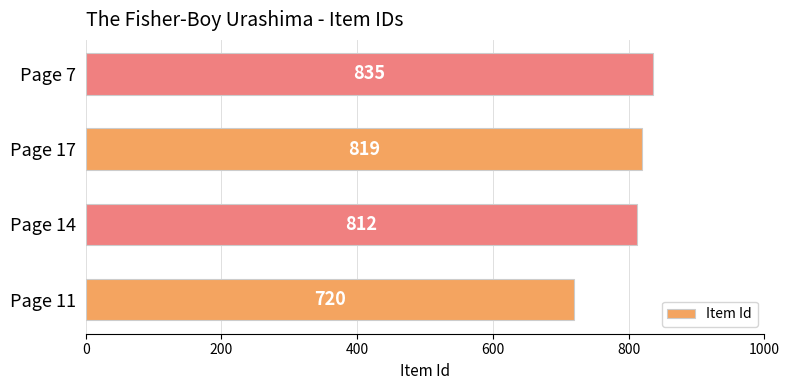

True or false: the data shows 286 at Page 17.

False